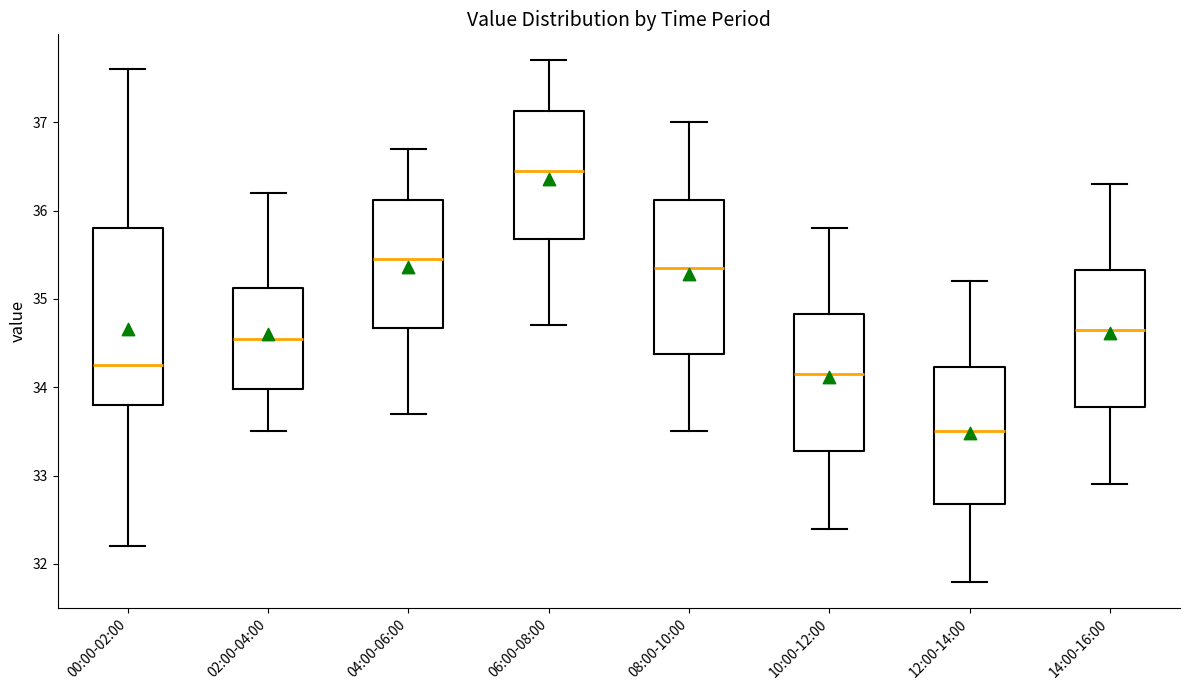

Comparing the boxes themselves (not the whiskers), which one is the tallest?

00:00-02:00